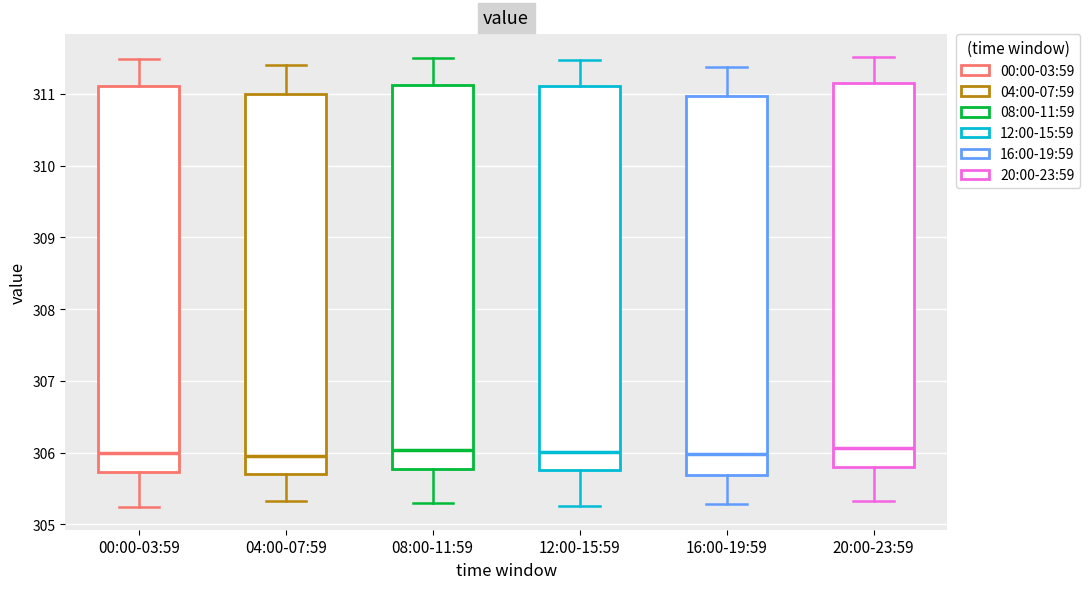

Reading left to right, transcribe this box plot: for each box, give where its median line is, the range the box spans, and where its two whiskers end, as read against the y-axis. The values are not printed on the chart, so give them approximately, as read against the axis.

00:00-03:59: median 306.0, box 305.7 to 311.1, whiskers 305.2 to 311.5
04:00-07:59: median 306.0, box 305.7 to 311.0, whiskers 305.3 to 311.4
08:00-11:59: median 306.0, box 305.8 to 311.1, whiskers 305.3 to 311.5
12:00-15:59: median 306.0, box 305.8 to 311.1, whiskers 305.3 to 311.5
16:00-19:59: median 306.0, box 305.7 to 311.0, whiskers 305.3 to 311.4
20:00-23:59: median 306.1, box 305.8 to 311.2, whiskers 305.3 to 311.5